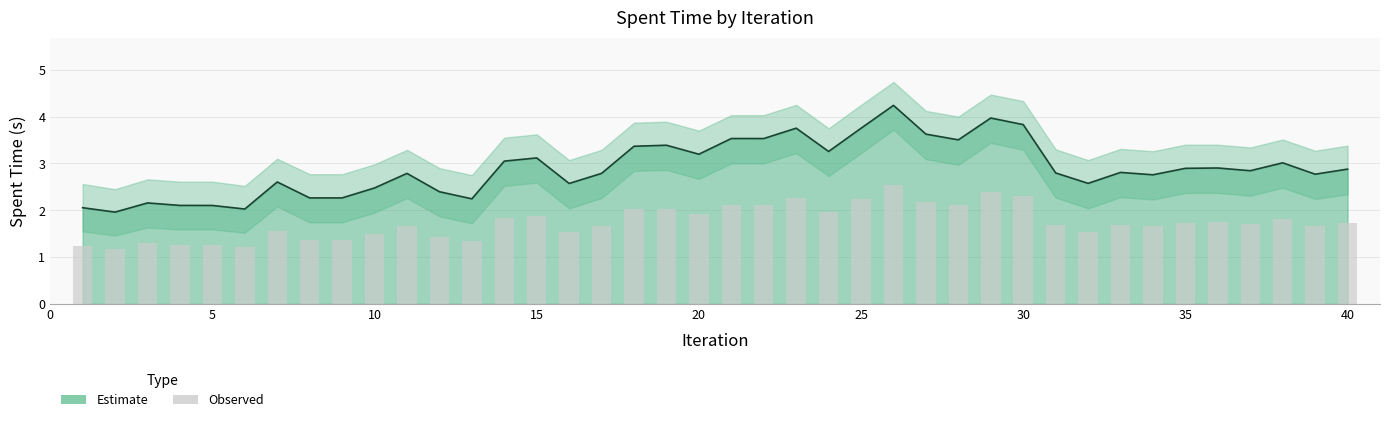

Which has a higher value, 36 or 30?

30